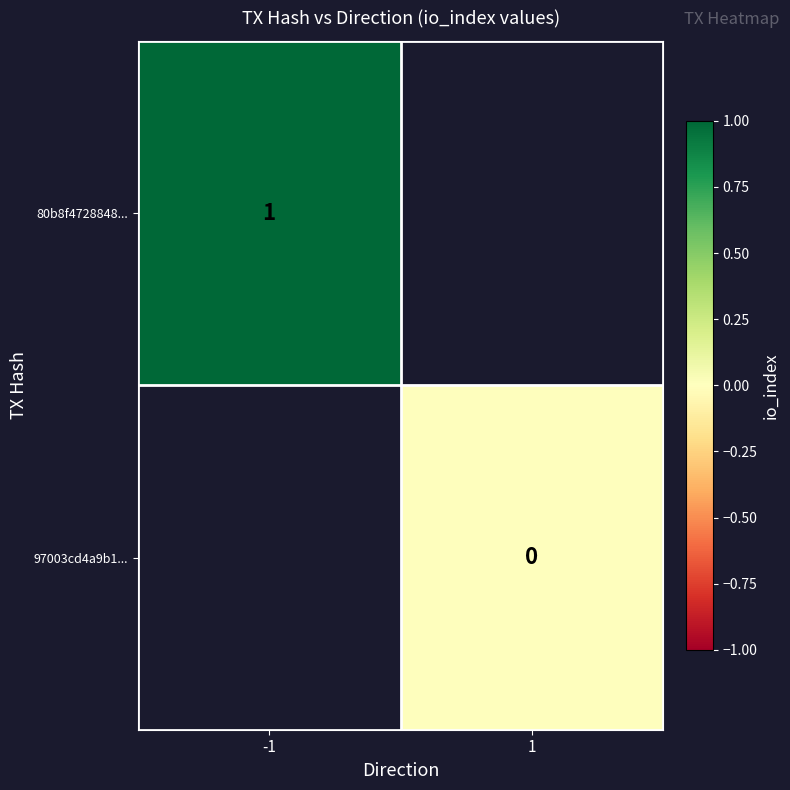

The value of 80b8f4728848... at -1 is 2. True or false?

False